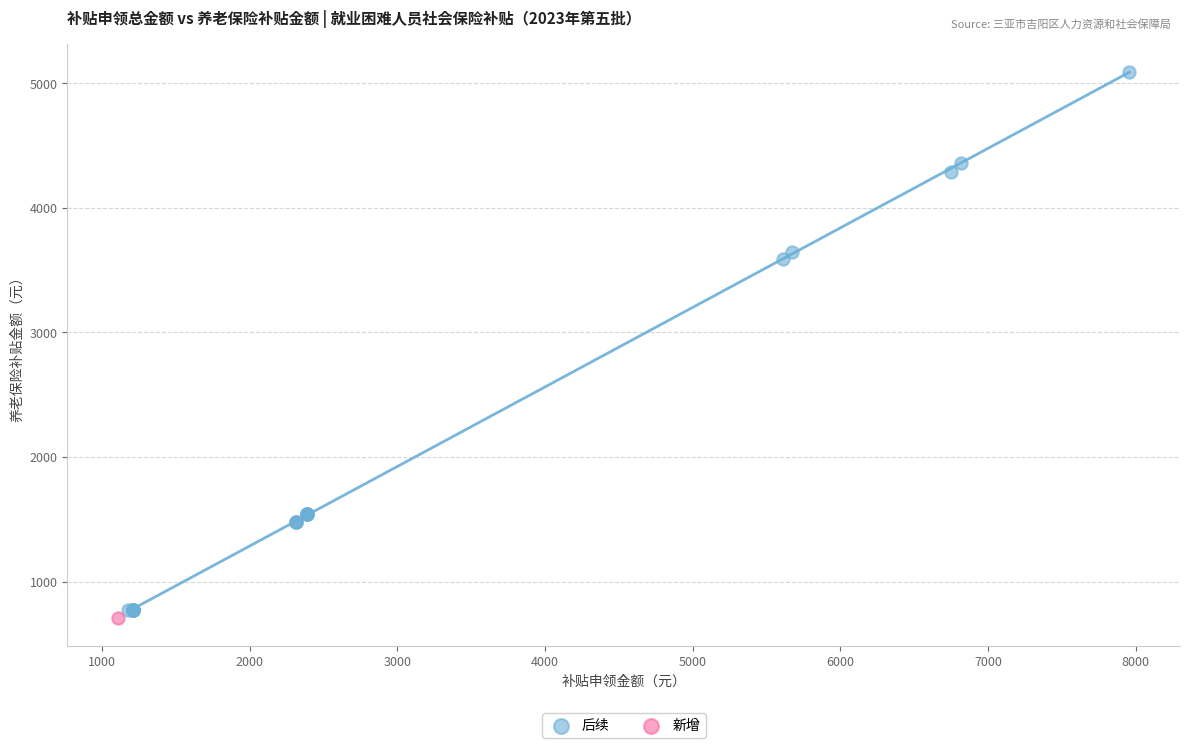

What are all the series names shown in the legend?

后续, 新增